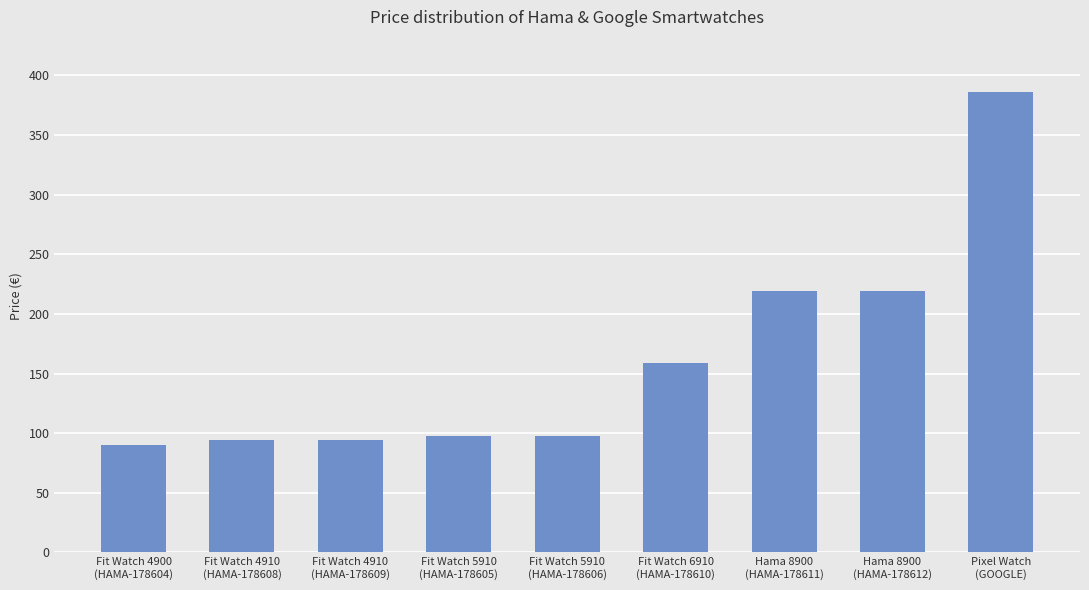

How many values are below 97?

3